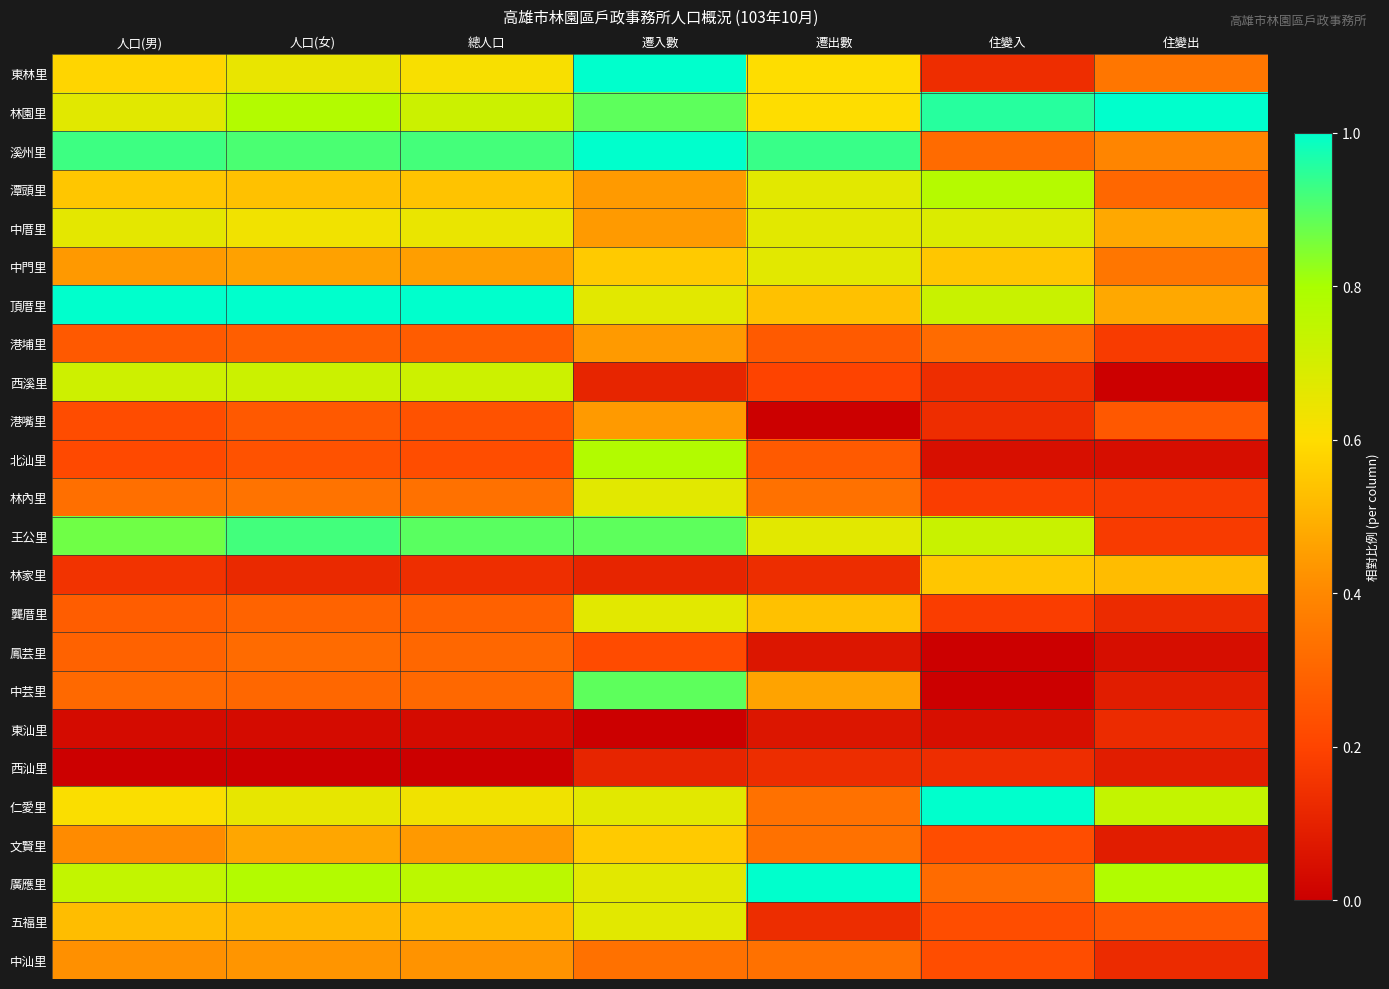

At which category is the sum across all series the highest?

遷入數